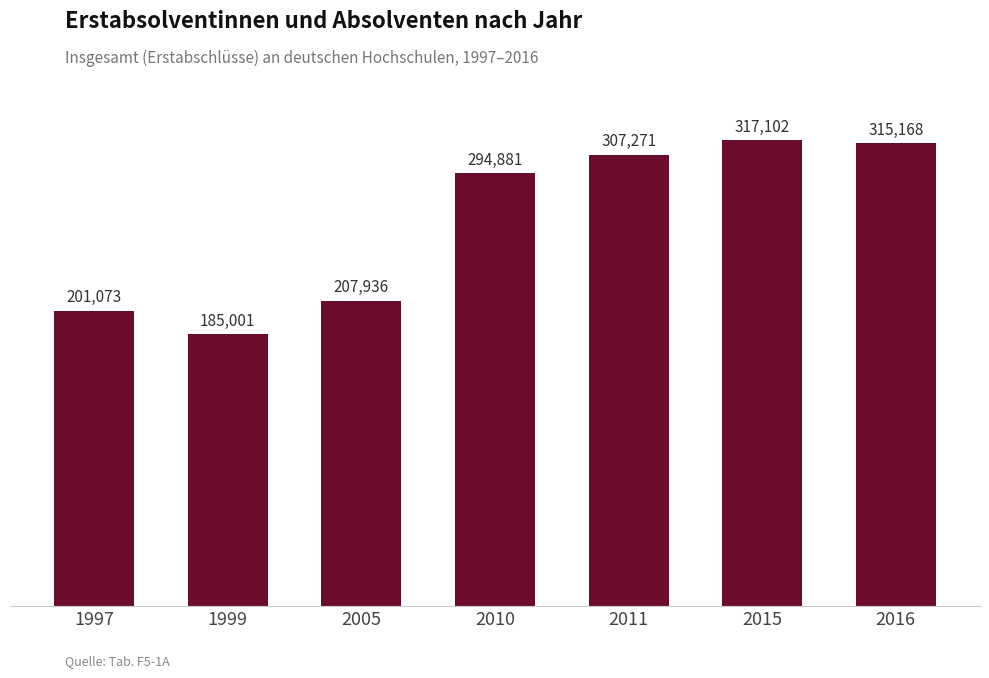

What is the greatest value displayed?

317102